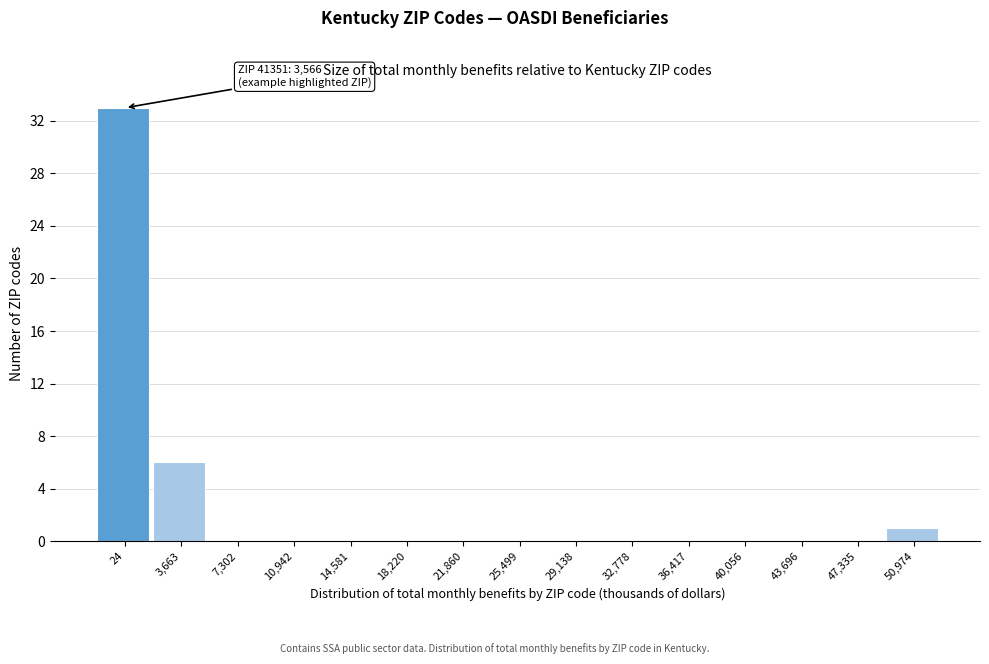

Reading left to right, extract all data points from this chart.

24=33	3,663=6	7,302=0	10,942=0	14,581=0	18,220=0	21,860=0	25,499=0	29,138=0	32,778=0	36,417=0	40,056=0	43,696=0	47,335=0	50,974=1